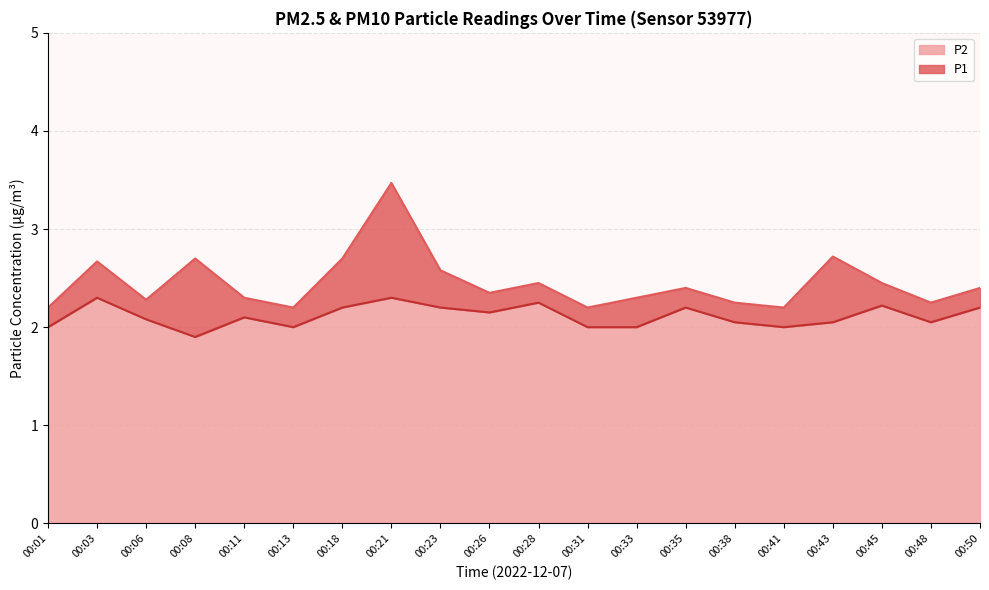

Rank the series at 00:33 from highest to lowest value.

P1, P2